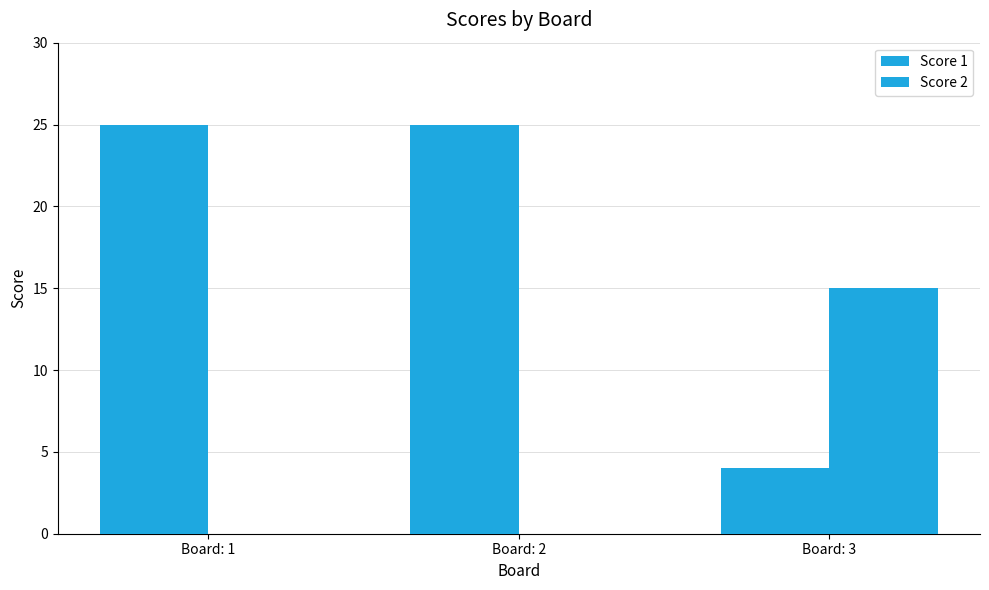

Rank the series by their average value, from lowest to highest.

Score 2, Score 1